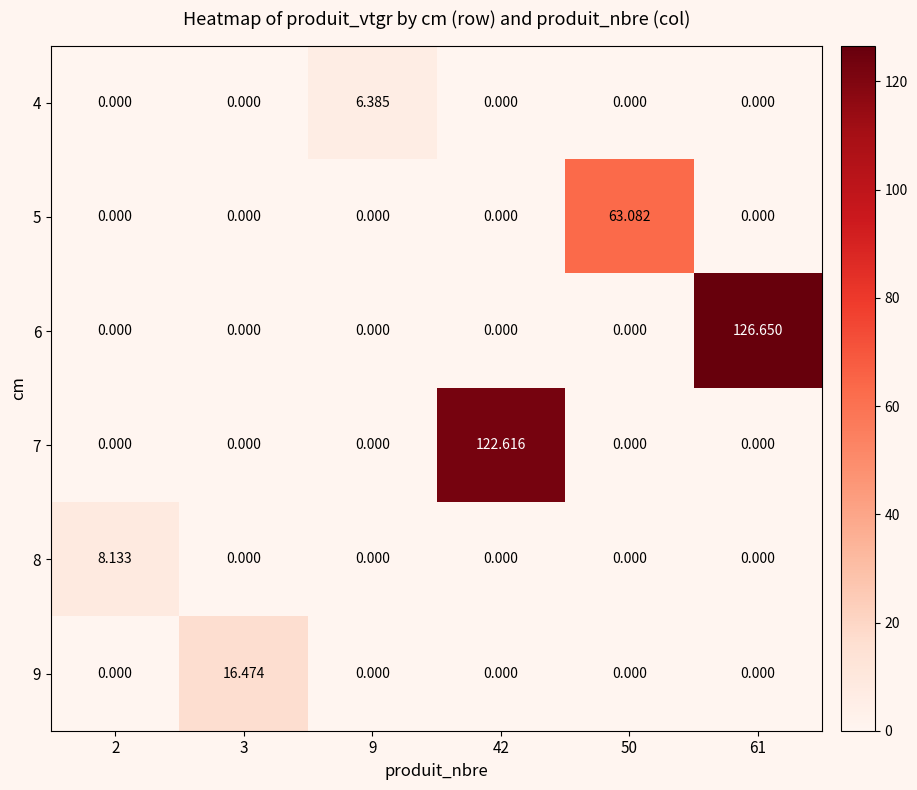

What is the spread (max minus min) of values at 42?

122.6